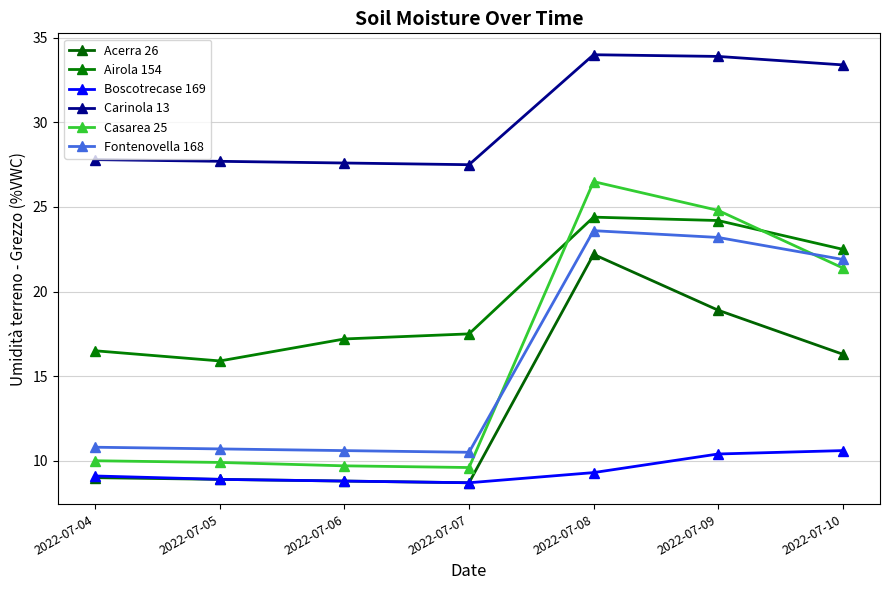

How many series are shown in this chart?

6